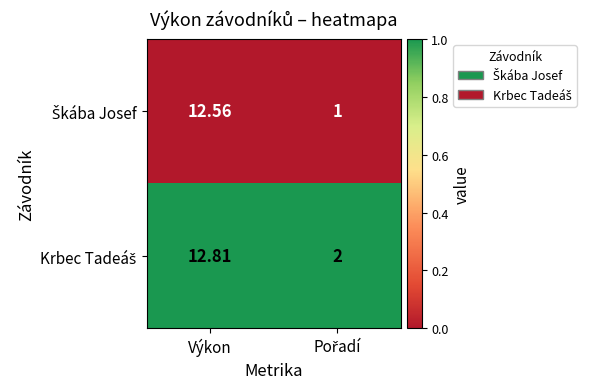

How many data points does each series have?

2